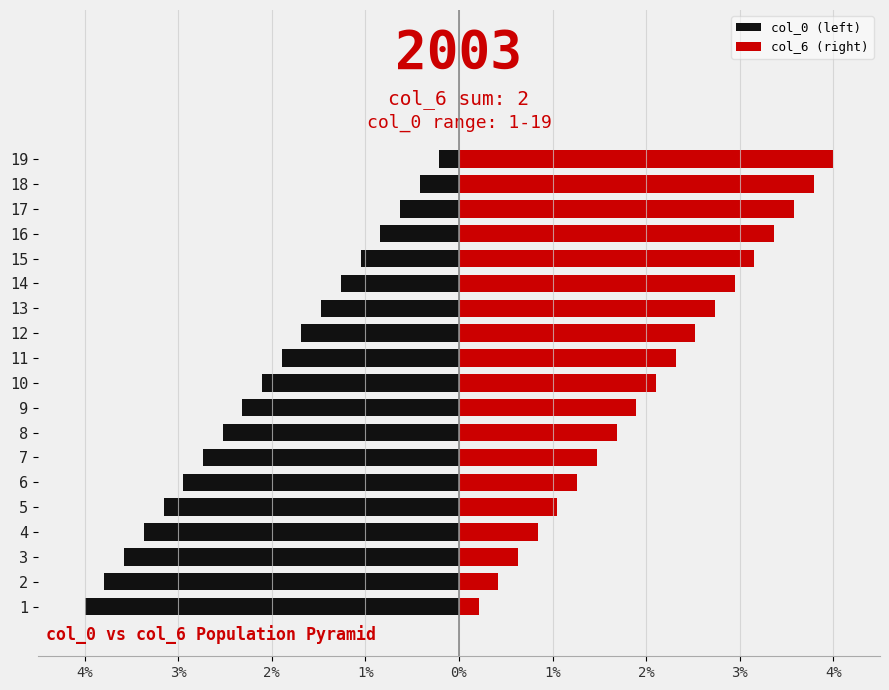

Which series has the widest spread of values?

col_0 (left)